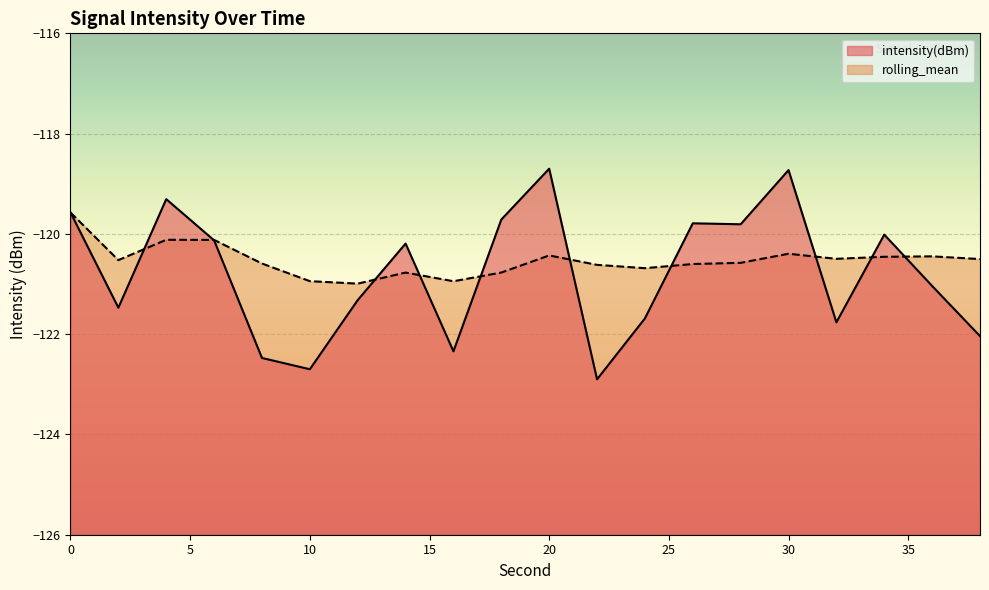

Reading left to right, what are all the values shown in this chart?

intensity(dBm): -119.6	-121.5	-119.3	-120.1	-122.5	-122.7	-121.3	-120.2	-122.3	-119.7	-118.7	-122.9	-121.7	-119.8	-119.8	-118.7	-121.8	-120.0	-121.0	-122.0
rolling_mean: -119.6	-120.5	-120.1	-120.1	-120.6	-120.9	-121.0	-120.8	-120.9	-120.8	-120.4	-120.6	-120.7	-120.6	-120.6	-120.4	-120.5	-120.5	-120.4	-120.5